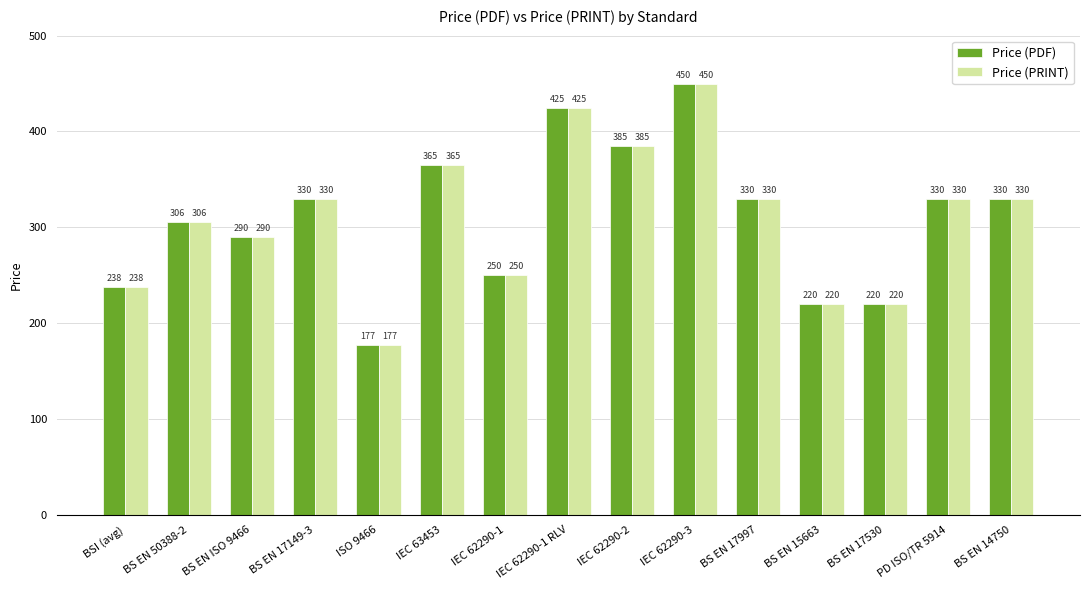

What is the minimum value for Price (PRINT)?

177.0